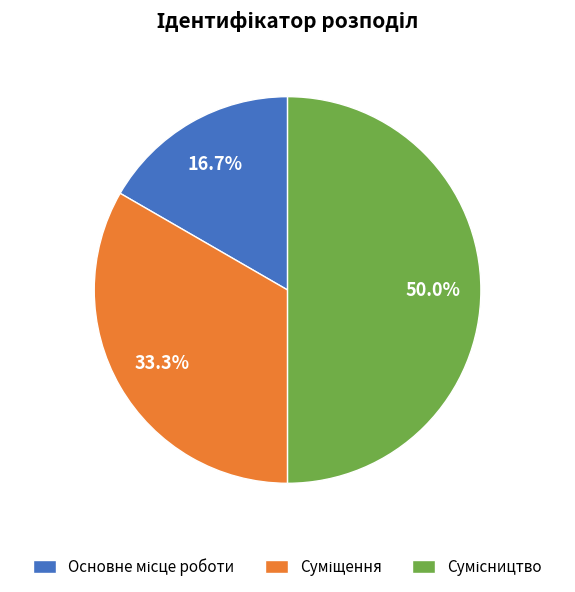

To the nearest percent, what is the difference between the Сумісництво and Основне місце роботи slice percentages?

33%